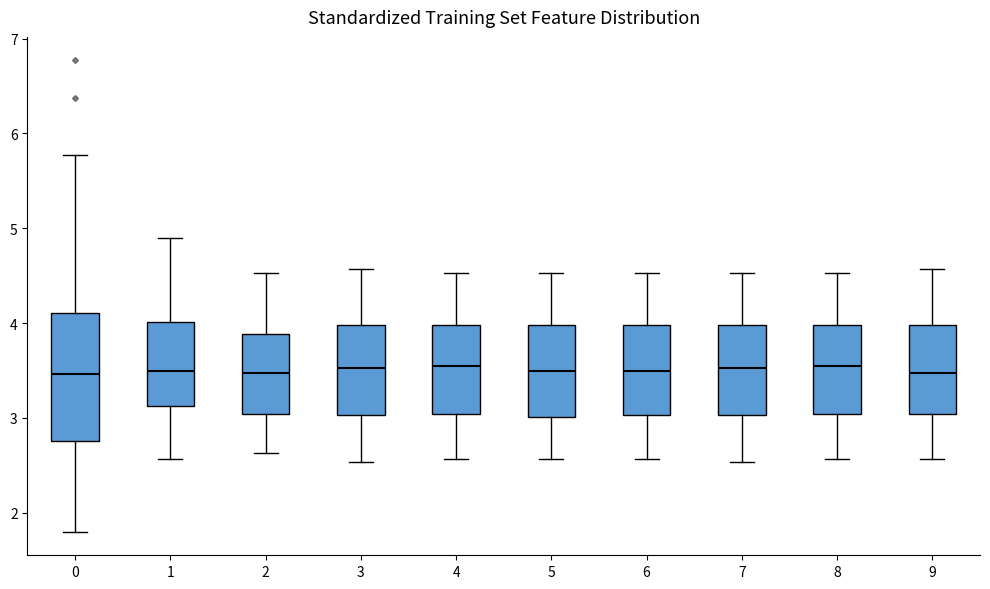

Reading left to right, read every box against the y-axis: the position of its median line, the range the box covers, and the ends of its whiskers. The values are not printed on the chart, so give them approximately, as read against the axis.

0: median 3.5, box 2.8 to 4.1, whiskers 1.8 to 5.8
1: median 3.5, box 3.1 to 4.0, whiskers 2.6 to 4.9
2: median 3.5, box 3.0 to 3.9, whiskers 2.6 to 4.5
3: median 3.5, box 3.0 to 4.0, whiskers 2.5 to 4.6
4: median 3.6, box 3.0 to 4.0, whiskers 2.6 to 4.5
5: median 3.5, box 3.0 to 4.0, whiskers 2.6 to 4.5
6: median 3.5, box 3.0 to 4.0, whiskers 2.6 to 4.5
7: median 3.5, box 3.0 to 4.0, whiskers 2.5 to 4.5
8: median 3.6, box 3.0 to 4.0, whiskers 2.6 to 4.5
9: median 3.5, box 3.0 to 4.0, whiskers 2.6 to 4.6